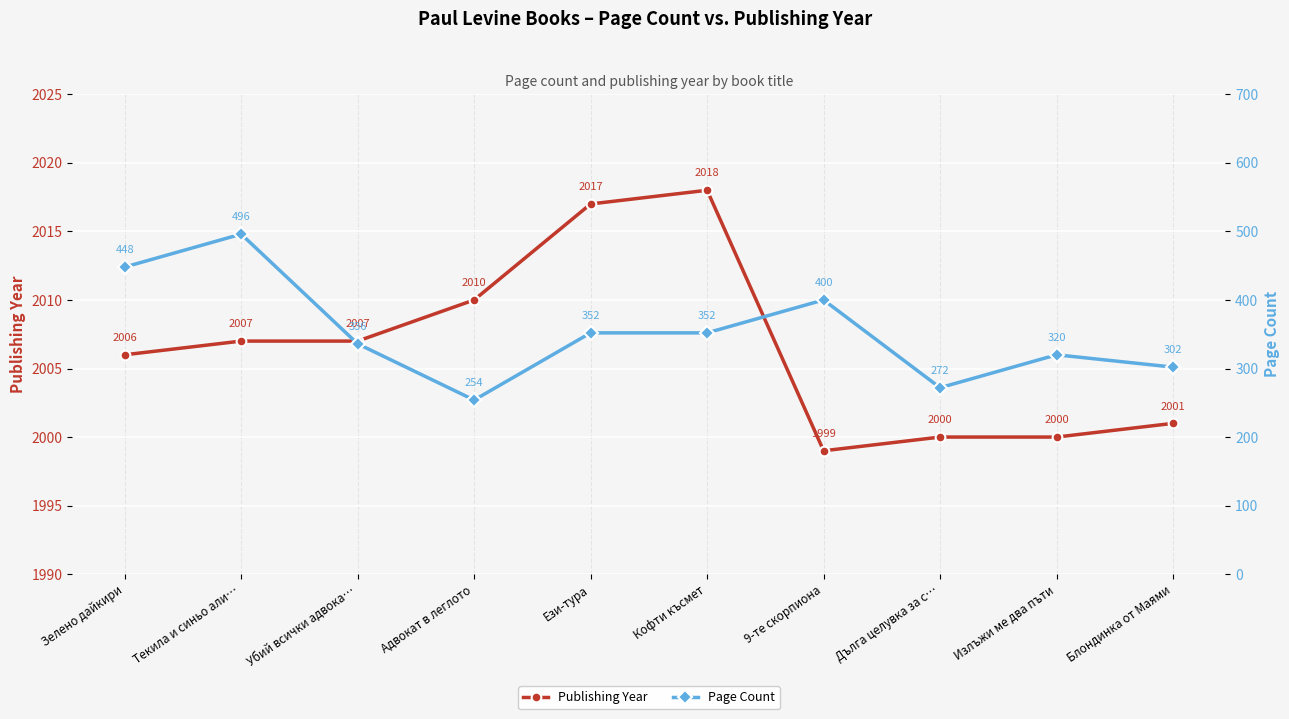

What is the difference between the Publishing Year values at Кофти късмет and Убий всички адвока…?

11